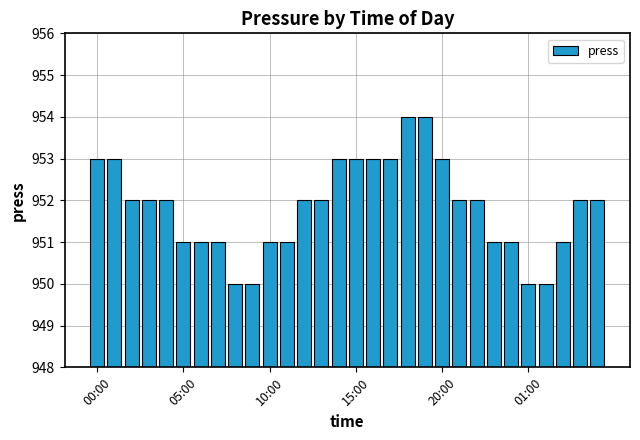

What is the difference between the second highest and second lowest values?

4